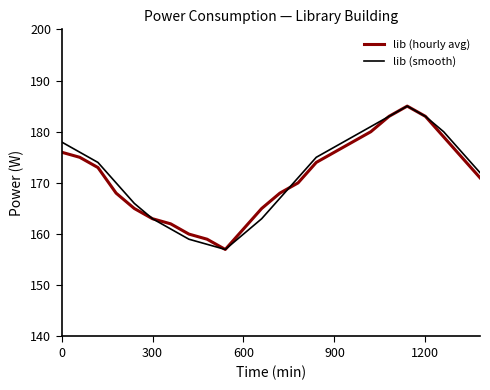

What is the lowest value of the lib (hourly avg) series?

157